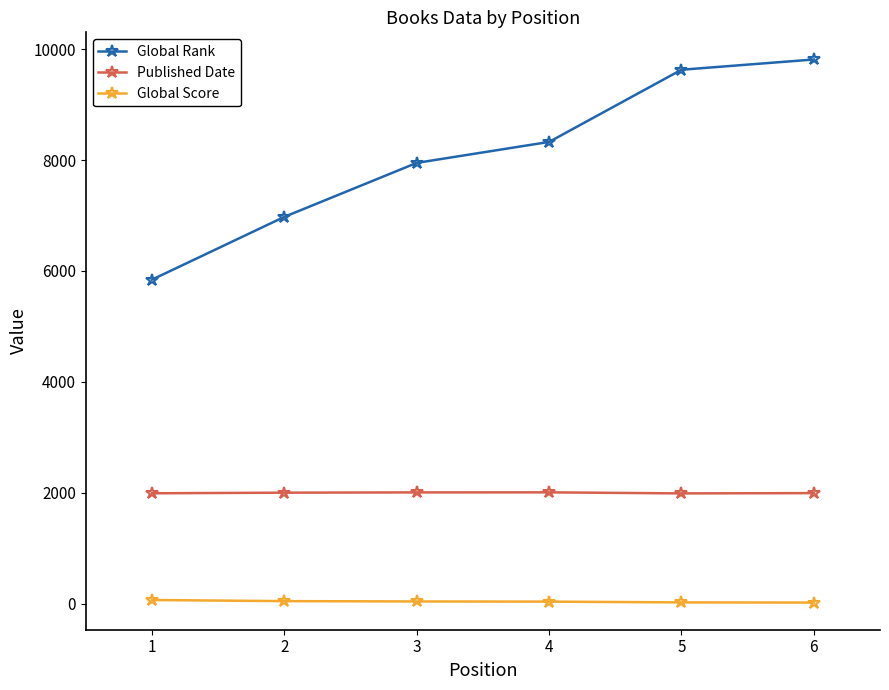

Is the value of Global Rank at 6 greater than the value of Global Score at 4?

Yes